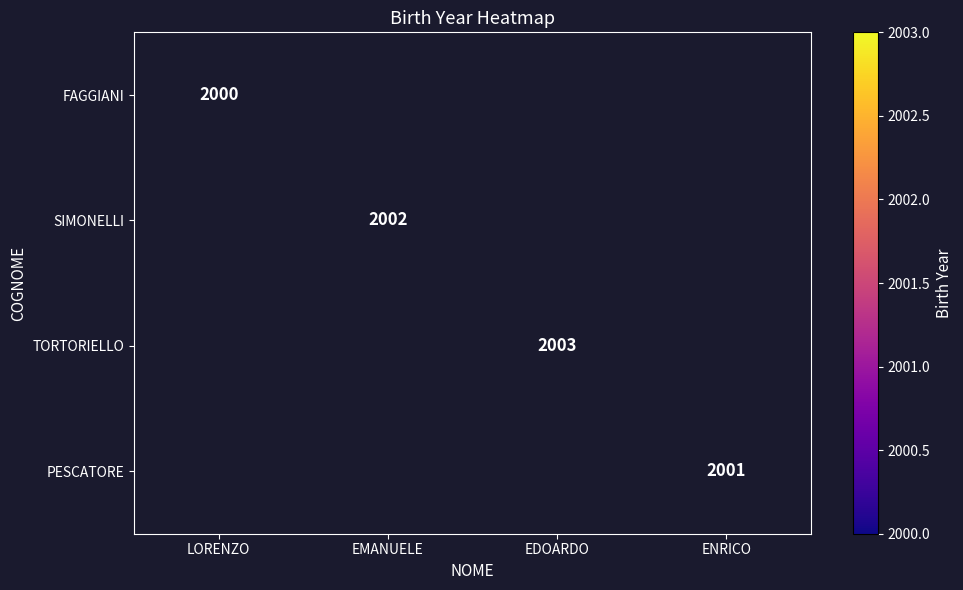

Between LORENZO and EMANUELE, which is larger?

EMANUELE